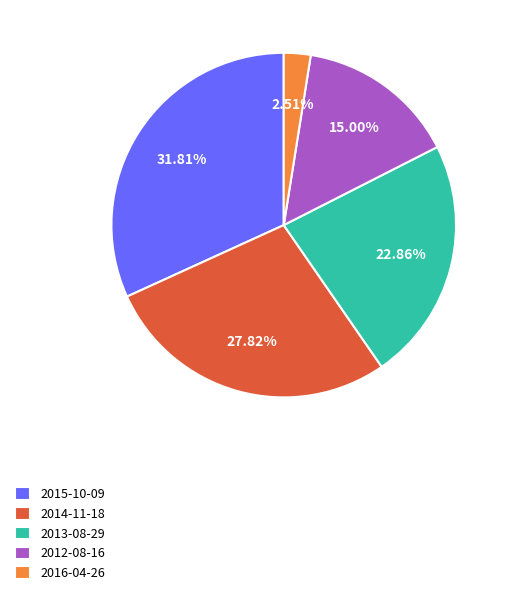

To the nearest percent, what is the difference between the largest and smallest slice percentages?

29%